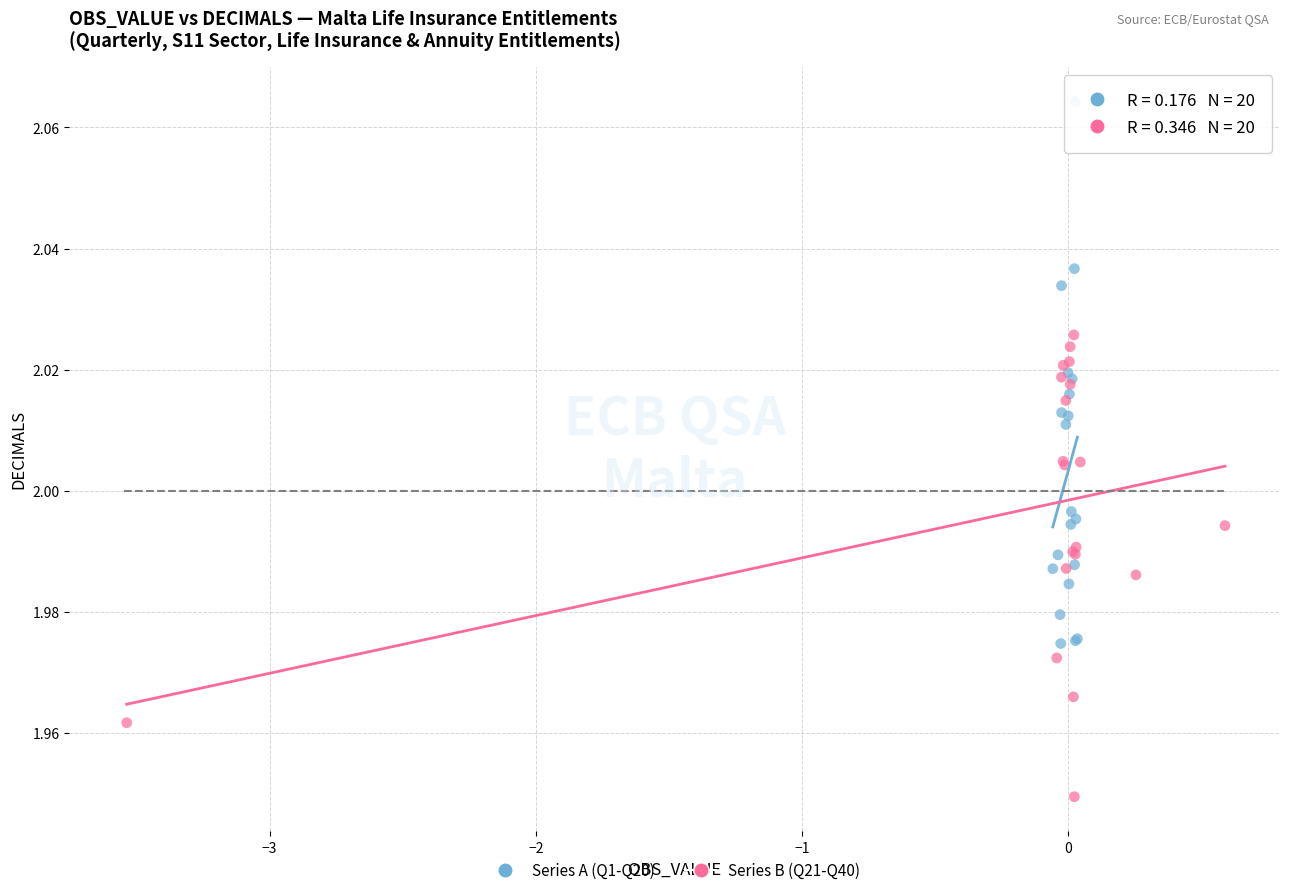

Which series has the largest Y range (max minus min)?

Series A (Q1-Q20)